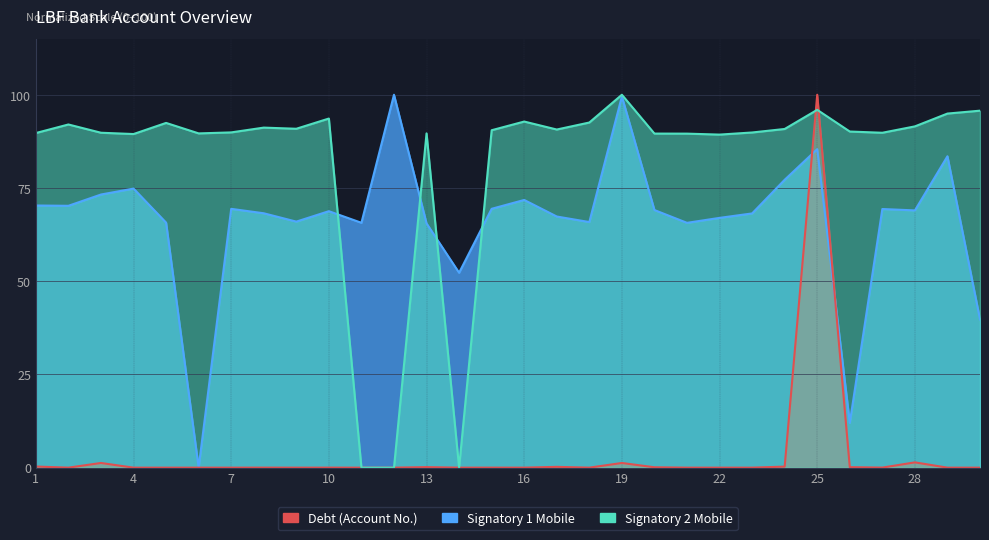

What is the highest value of the Signatory 1 Mobile series?

100.0